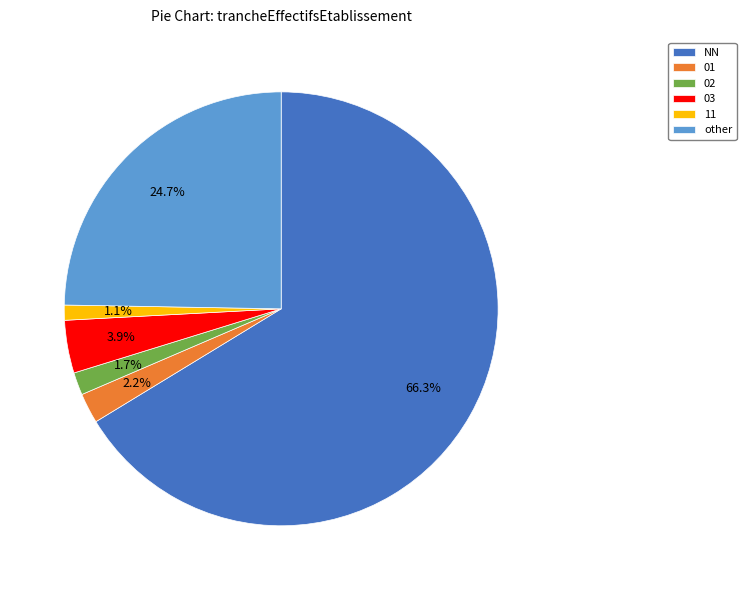

What is the total percentage of other and 02?

26.4%